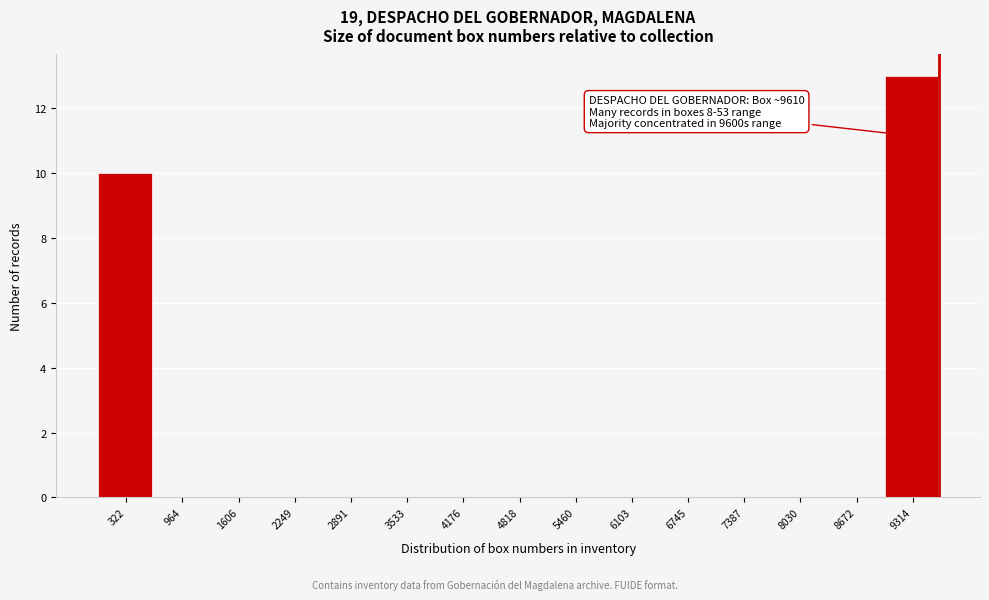

Over which range of the x-axis is the bar tallest?

9000 to 9600